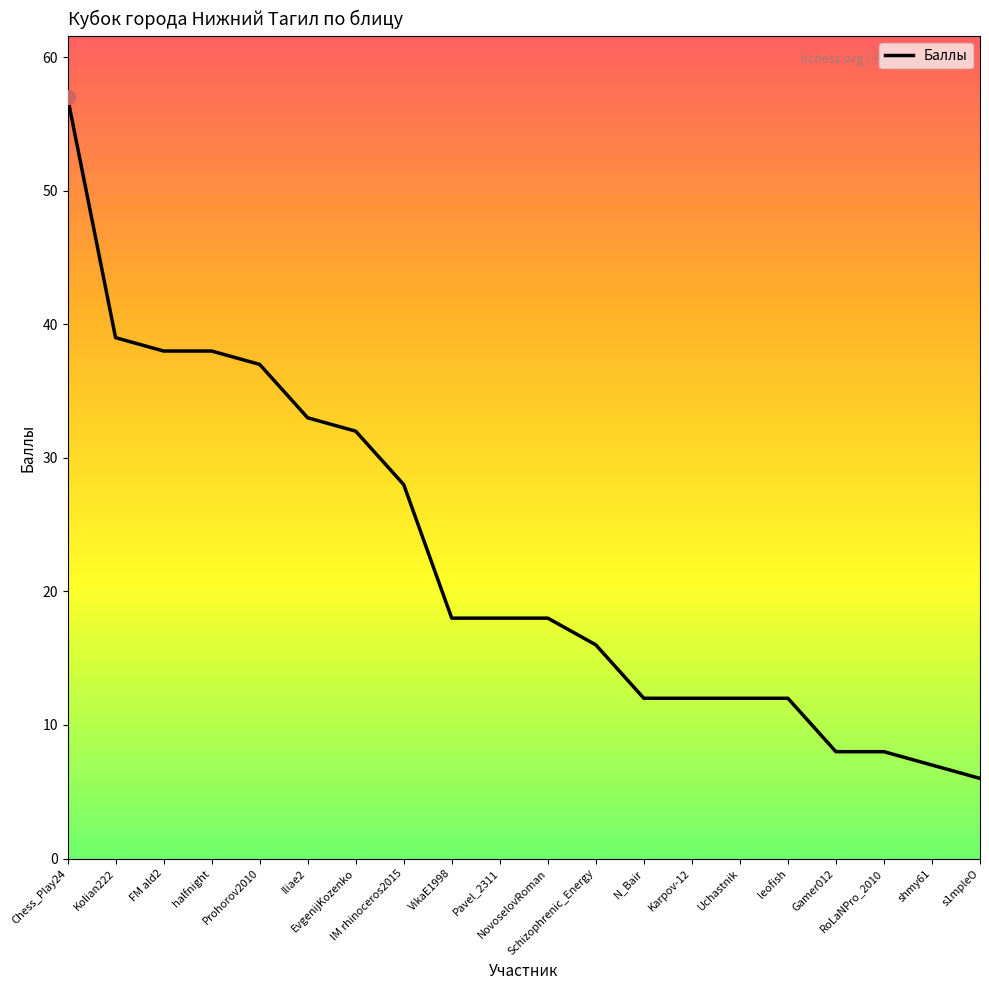

What is the sum of all values?

449